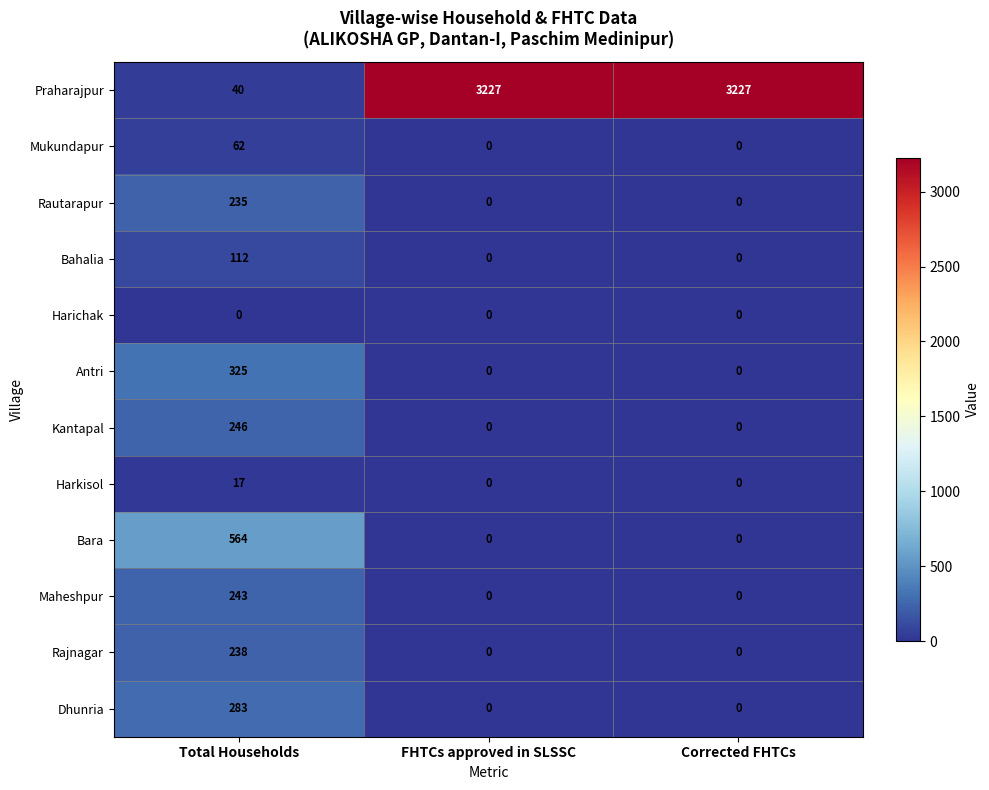

What is the difference between the highest and lowest values at FHTCs approved in SLSSC?

3227